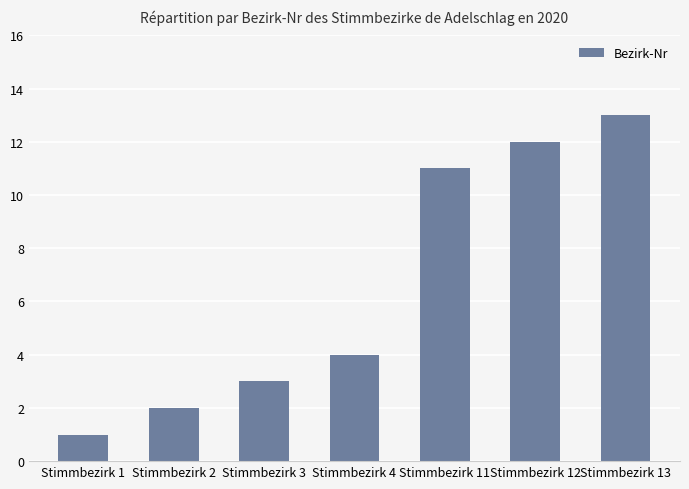

What is the value of the 1st bar from the left?

1